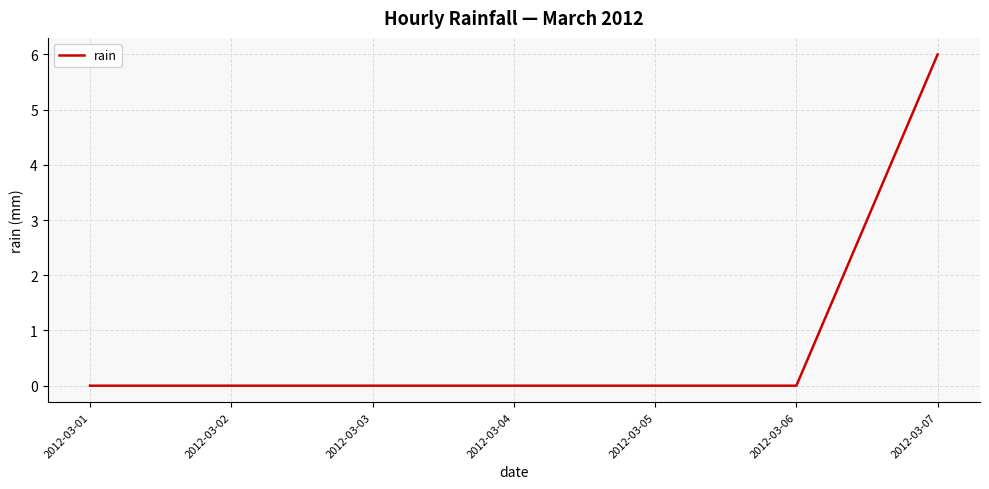

What is the sum of the values at 2012-03-07 and 2012-03-03?

6